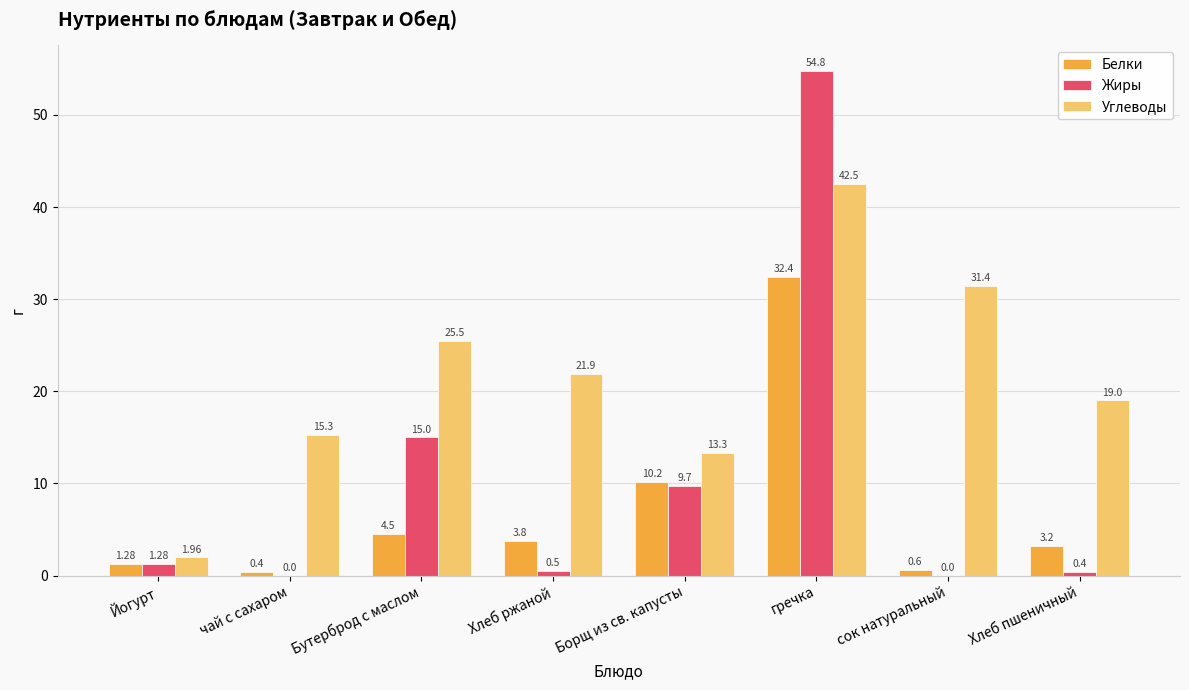

The Белки series shows 3.2 at Хлеб пшеничный. True or false?

True